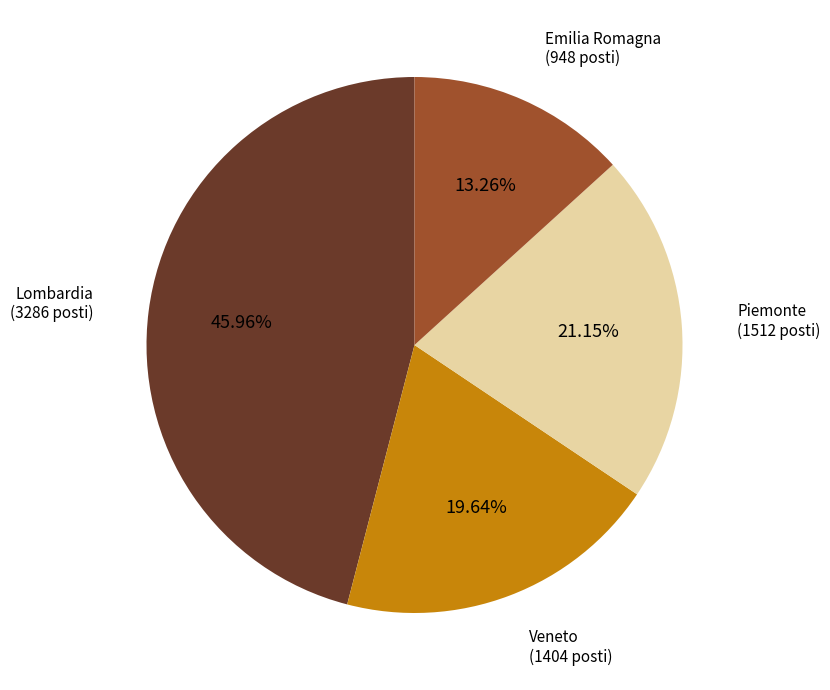

To the nearest percent, what is the difference between the largest and smallest slice percentages?

33%